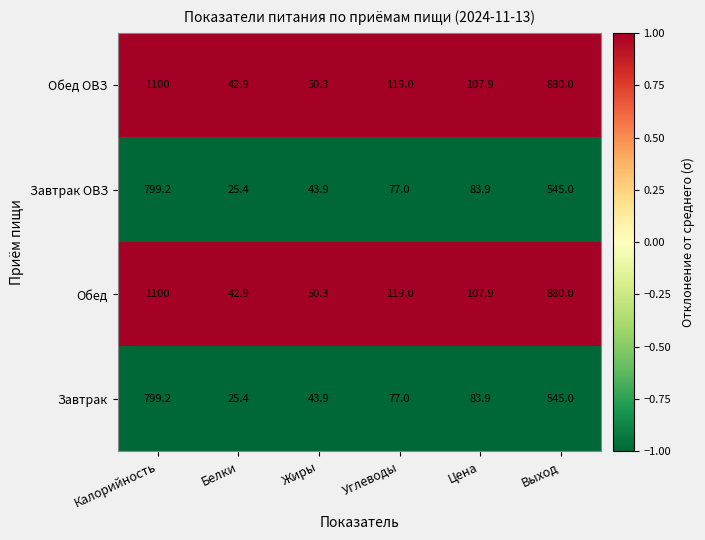

Reading left to right, transcribe all the data shown in this chart.

Обед ОВЗ: 1100.0	42.9	50.3	119.0	107.9	880.0
Завтрак ОВЗ: 799.2	25.4	43.9	77.0	83.9	545.0
Обед: 1100.0	42.9	50.3	119.0	107.9	880.0
Завтрак: 799.2	25.4	43.9	77.0	83.9	545.0